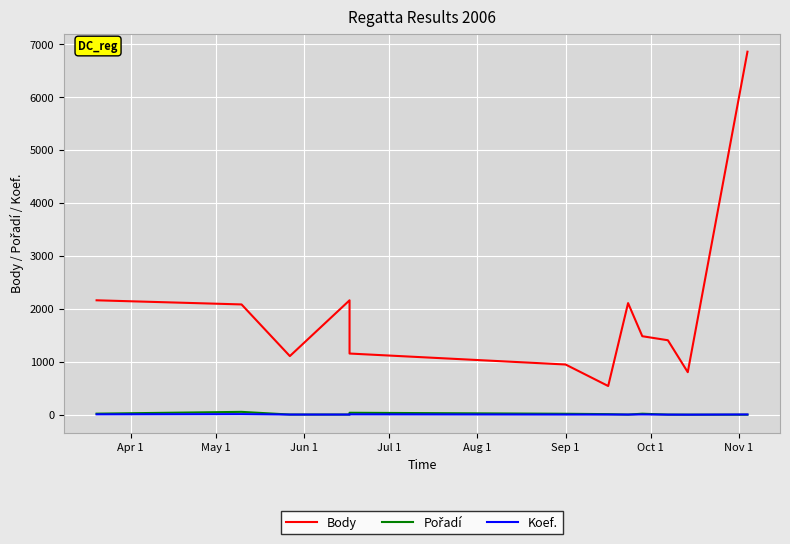

In Koef., how many points are higher than both neighbors (excluding endpoints)?

3